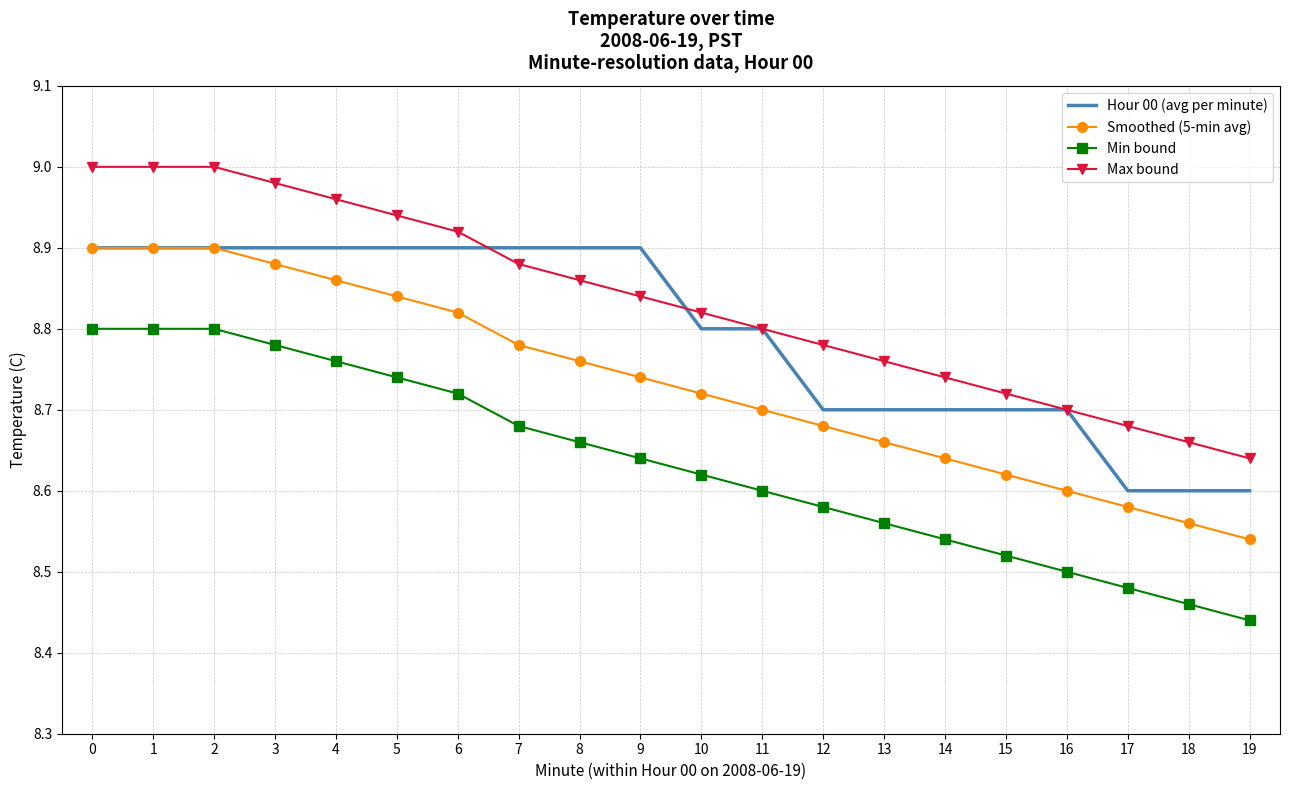

True or false: Max bound has more than 2 points higher than both neighbors.

False